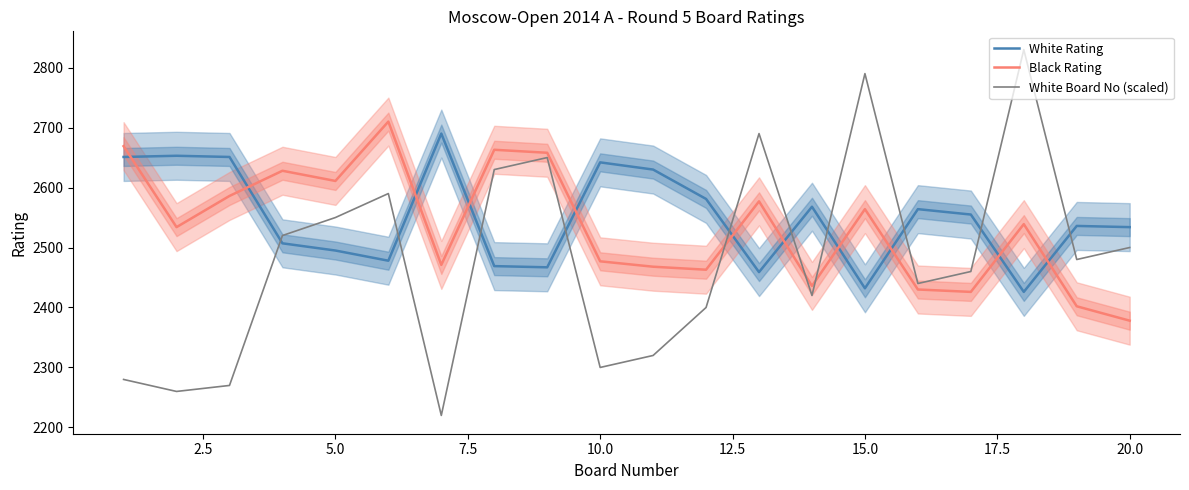

At which label does Black Rating reach its minimum?

20.0